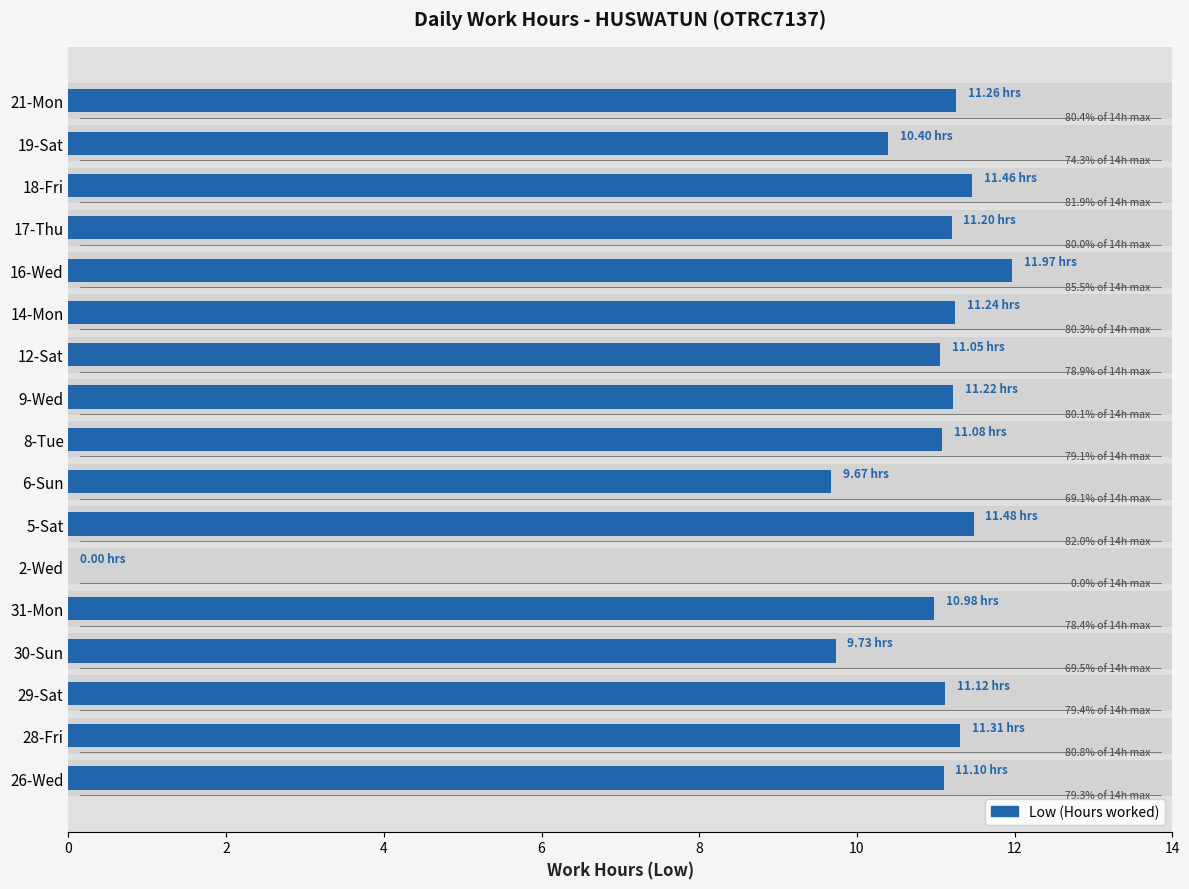

Does the chart contain any negative values?

No